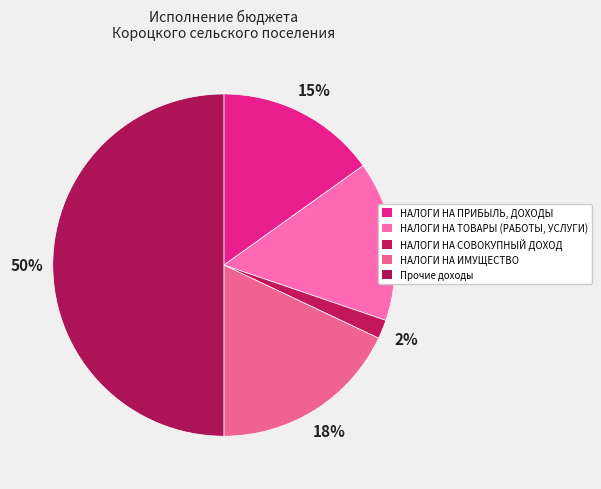

Which has a higher value, НАЛОГИ НА ИМУЩЕСТВО or Прочие доходы?

Прочие доходы